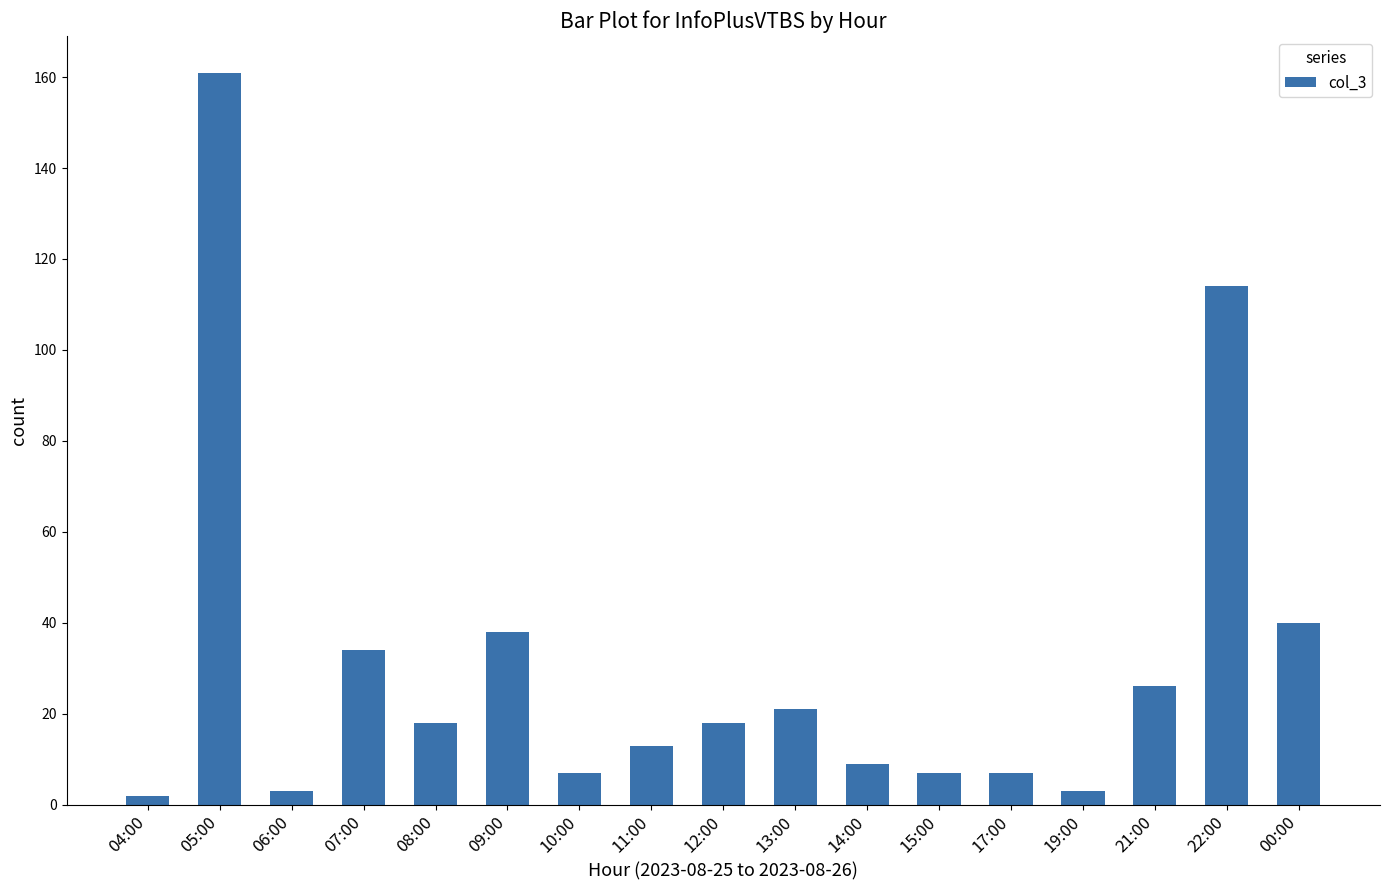

What is the sum of the values at 06:00 and 08:00?

21